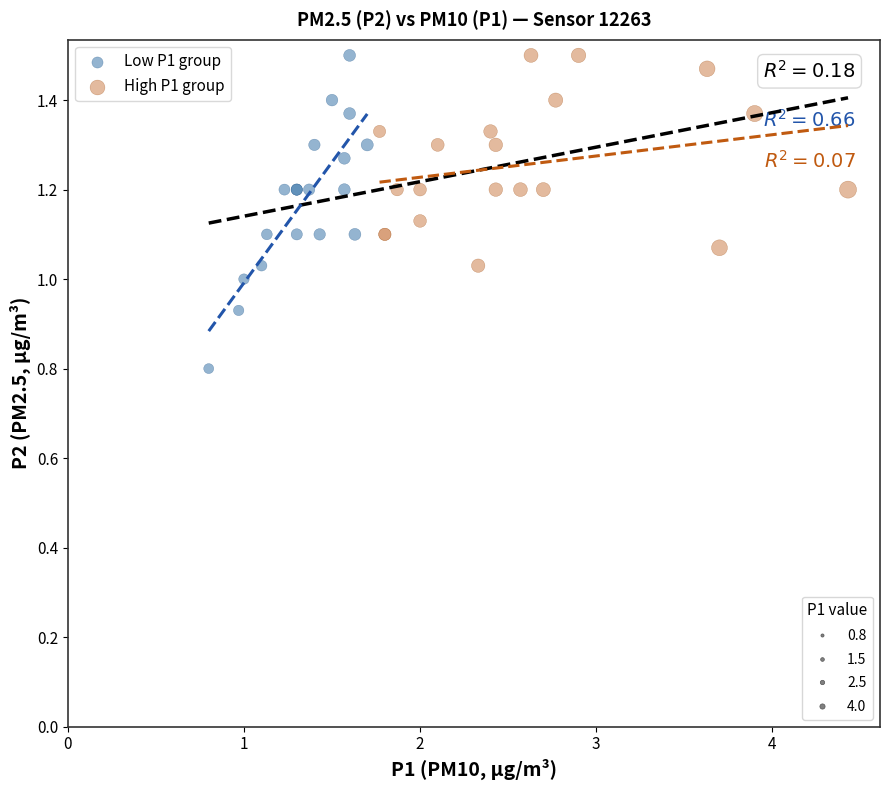

Which series has the largest Y range (max minus min)?

Low P1 group